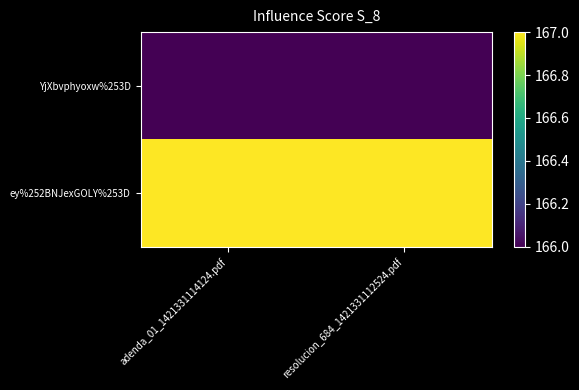

Reading left to right, transcribe all the data shown in this chart.

YjXbvphyoxw%253D: adenda_01_1421331114124.pdf=166	resolucion_684_1421331112524.pdf=166
ey%252BNJexGOLY%253D: adenda_01_1421331114124.pdf=167	resolucion_684_1421331112524.pdf=167